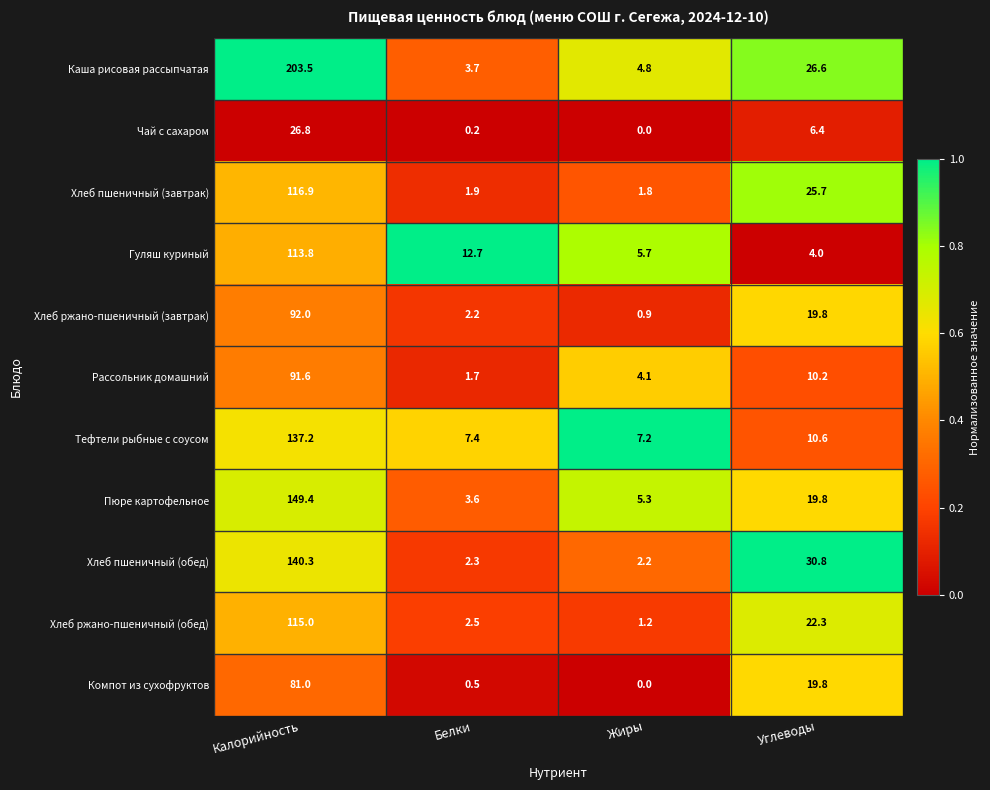

Which category has the lowest value in the Хлеб ржано-пшеничный (обед) series?

Жиры